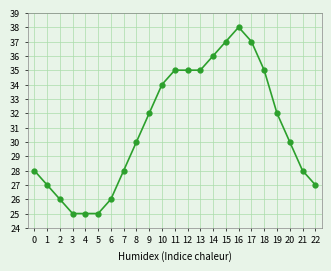

Reading left to right, what are all the values shown in this chart?

0=28	1=27	2=26	3=25	4=25	5=25	6=26	7=28	8=30	9=32	10=34	11=35	12=35	13=35	14=36	15=37	16=38	17=37	18=35	19=32	20=30	21=28	22=27